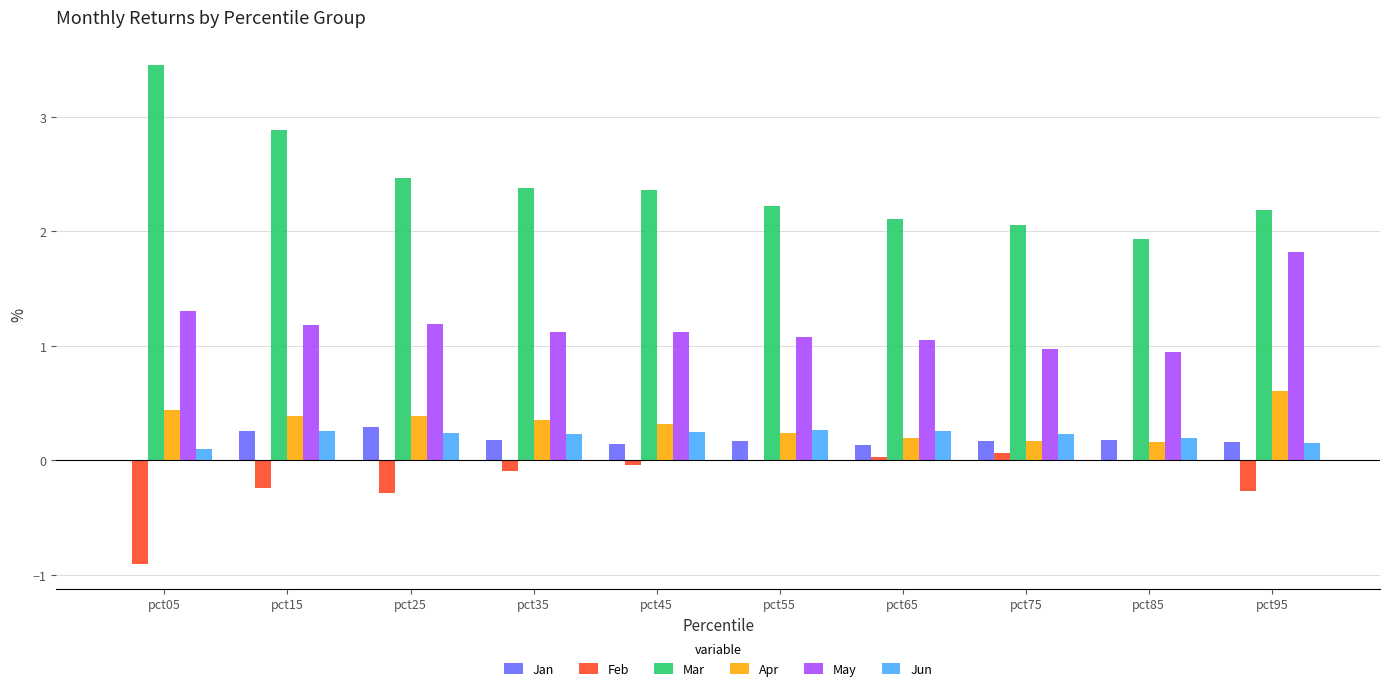

What are all the series names shown in the legend?

Jan, Feb, Mar, Apr, May, Jun